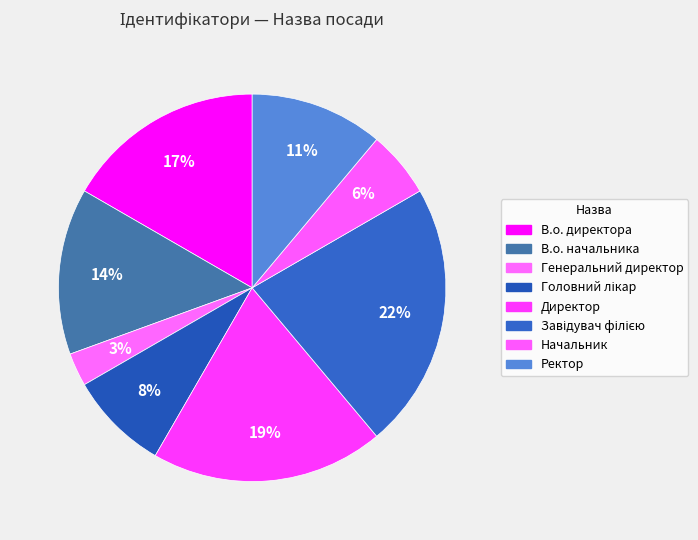

What is the change in value from Директор to Завідувач філією?

+1